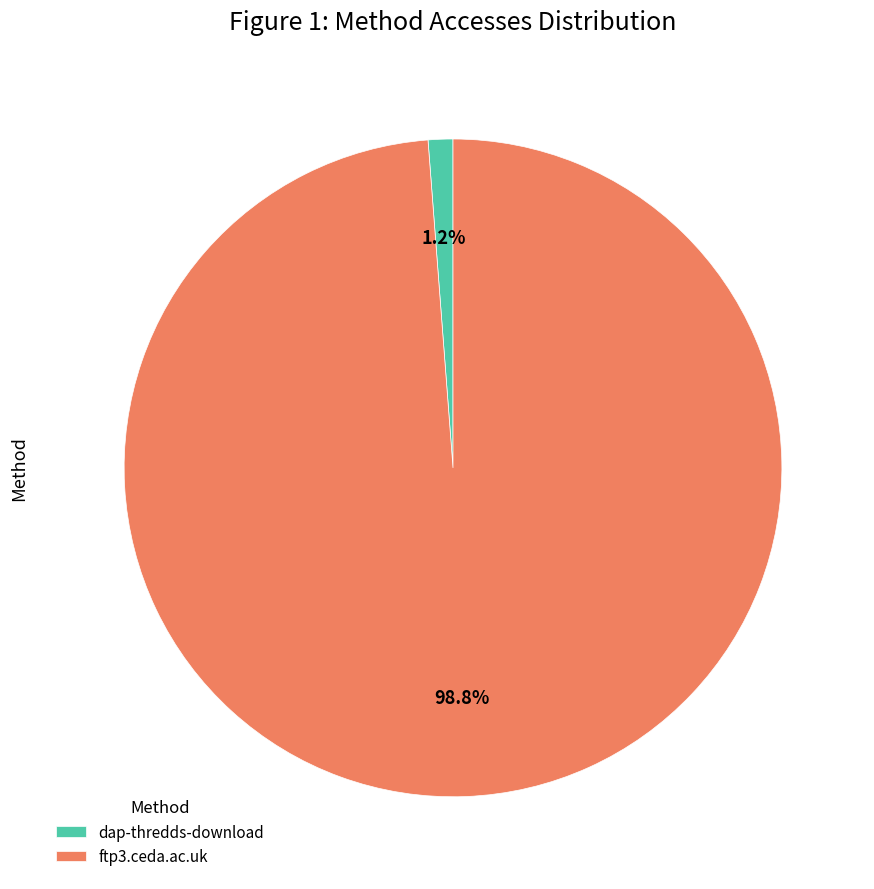

To the nearest percent, what is the average slice percentage?

50%